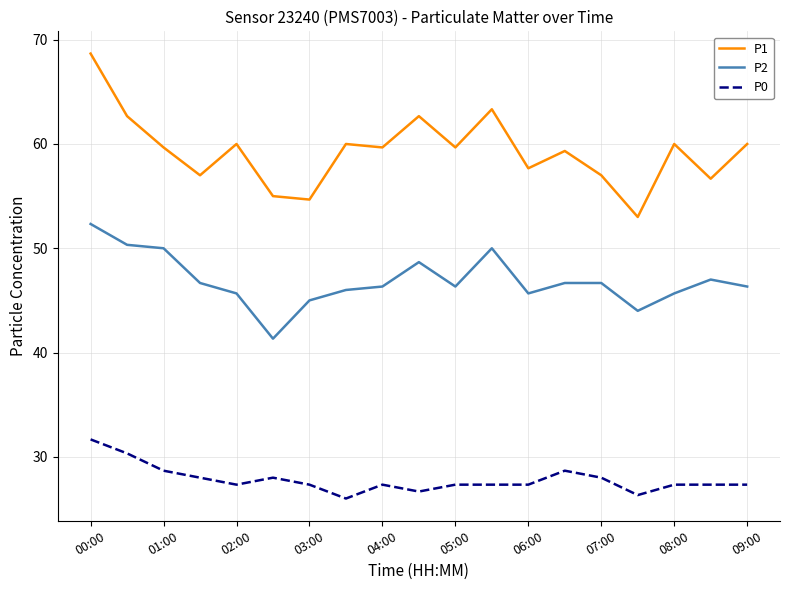

True or false: P0 and P2 cross at least once.

False